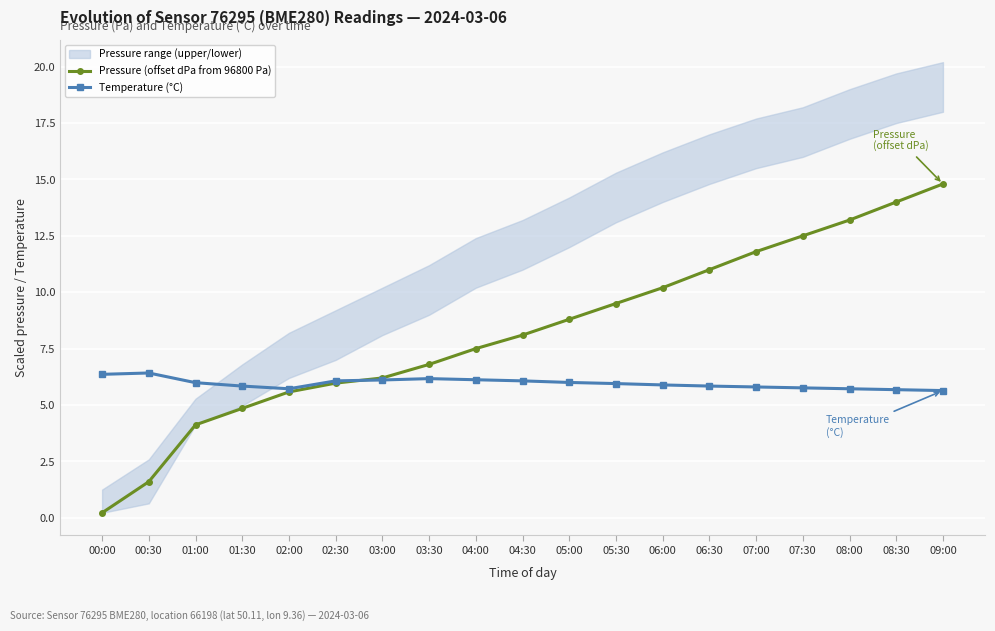

True or false: Temperature (°C) and Pressure (offset dPa from 96800 Pa) intersect in this chart.

True